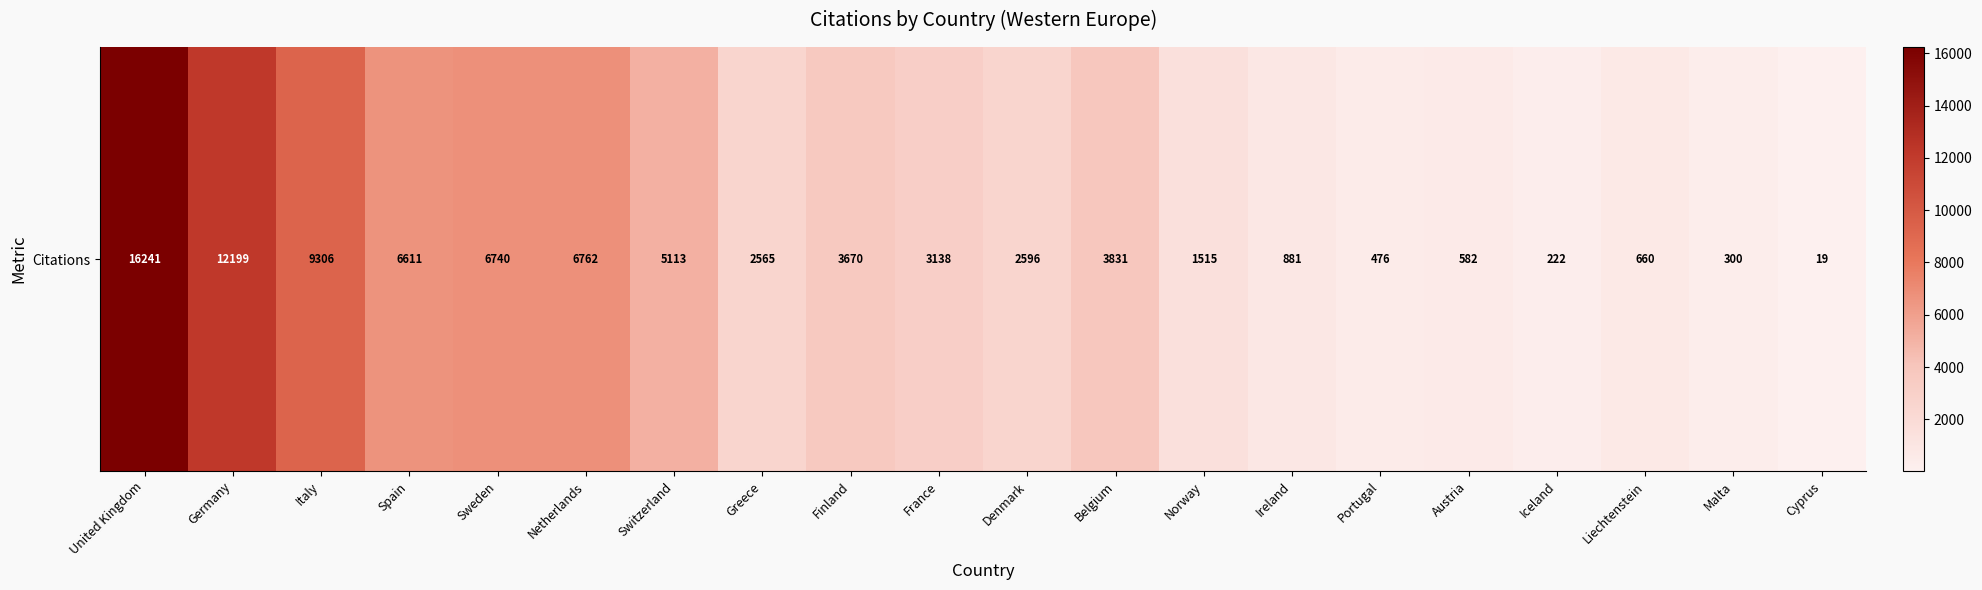

What is the sum of all values?

83427